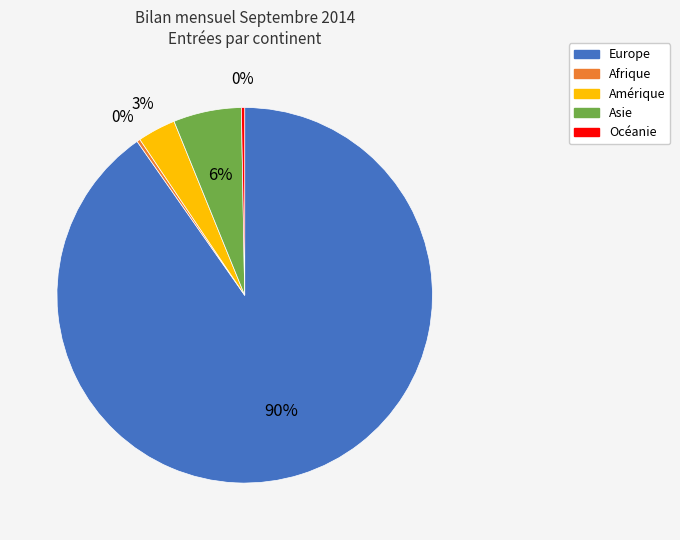

What is the largest slice in the pie chart?

Europe